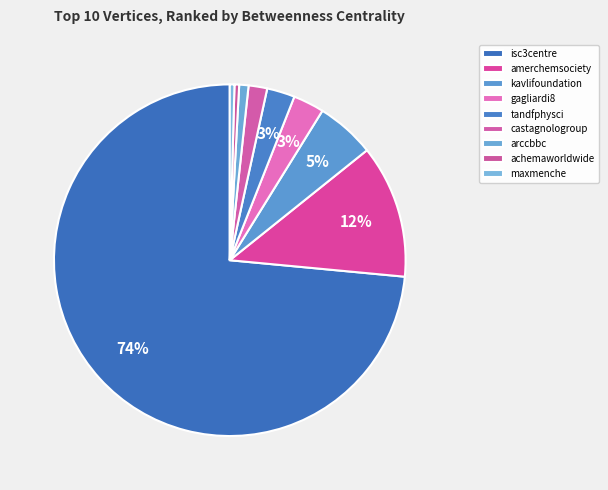

What is the smallest slice in the pie chart?

jungchemiker